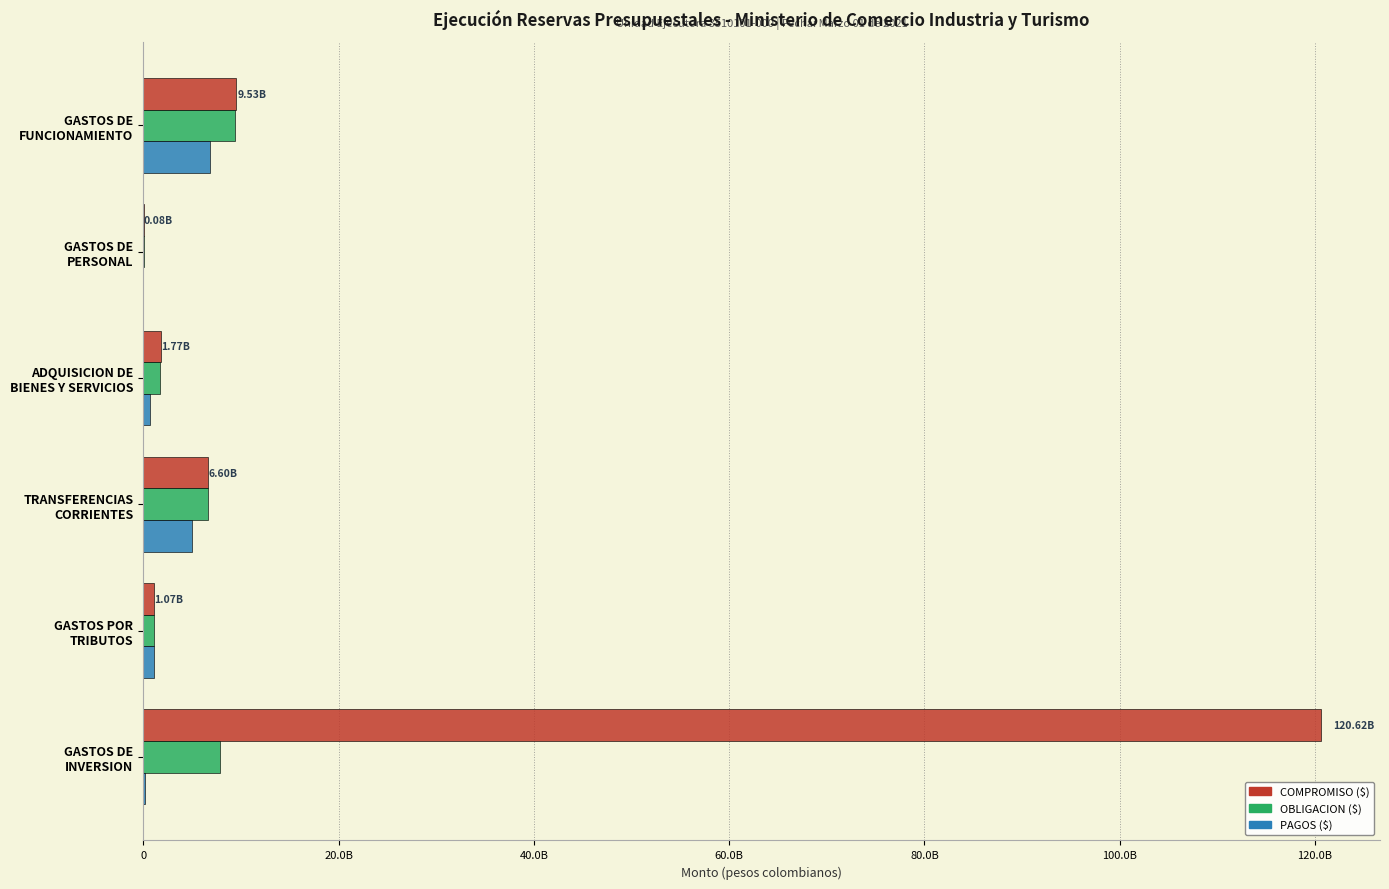

What is the lowest value of the OBLIGACION ($) series?

78249469.0